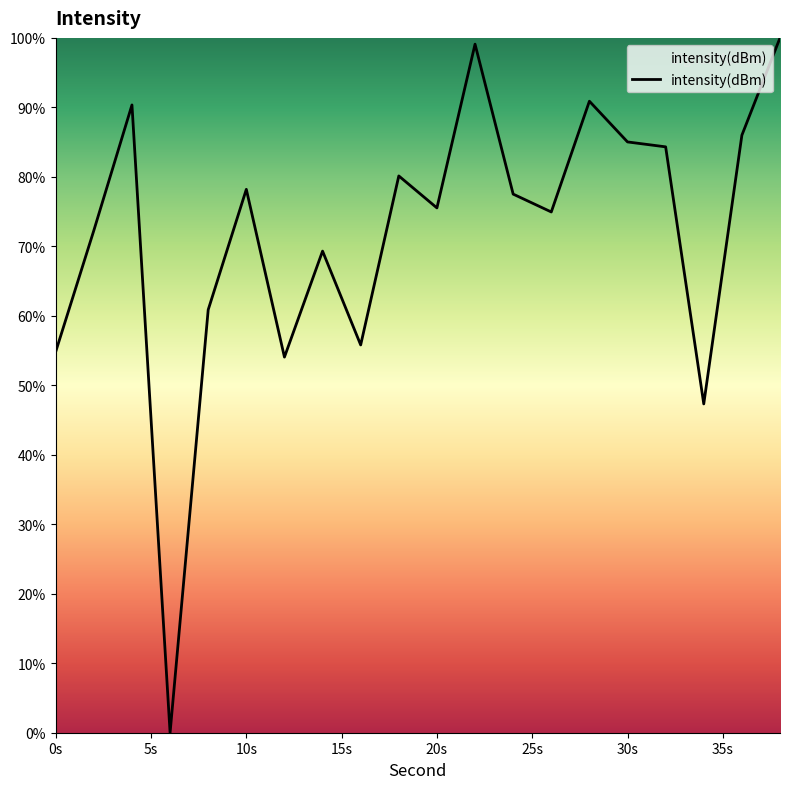

What is the maximum value shown in the chart?

100.0